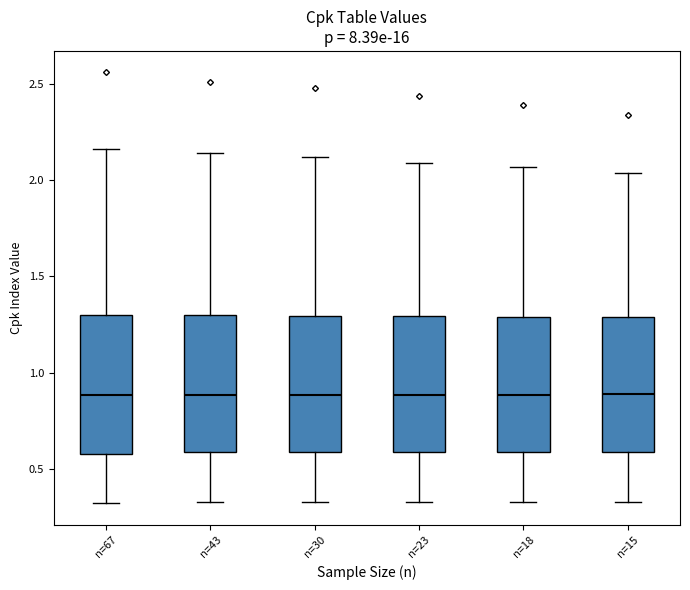

Where is the upper edge of the box for n=18 on the y-axis? The values are not printed on the chart, so give them approximately, as read against the axis.

1.30